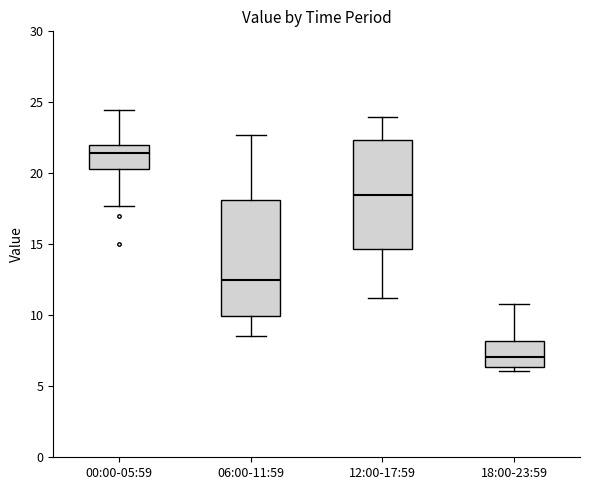

Reading left to right, read every box against the y-axis: the position of its median line, the range the box covers, and the ends of its whiskers. The values are not printed on the chart, so give them approximately, as read against the axis.

00:00-05:59: median 21.5, box 20.5 to 22.0, whiskers 17.5 to 24.5
06:00-11:59: median 12.5, box 10.0 to 18.0, whiskers 8.5 to 22.5
12:00-17:59: median 18.5, box 14.5 to 22.5, whiskers 11.0 to 24.0
18:00-23:59: median 7.0, box 6.5 to 8.0, whiskers 6.0 to 11.0